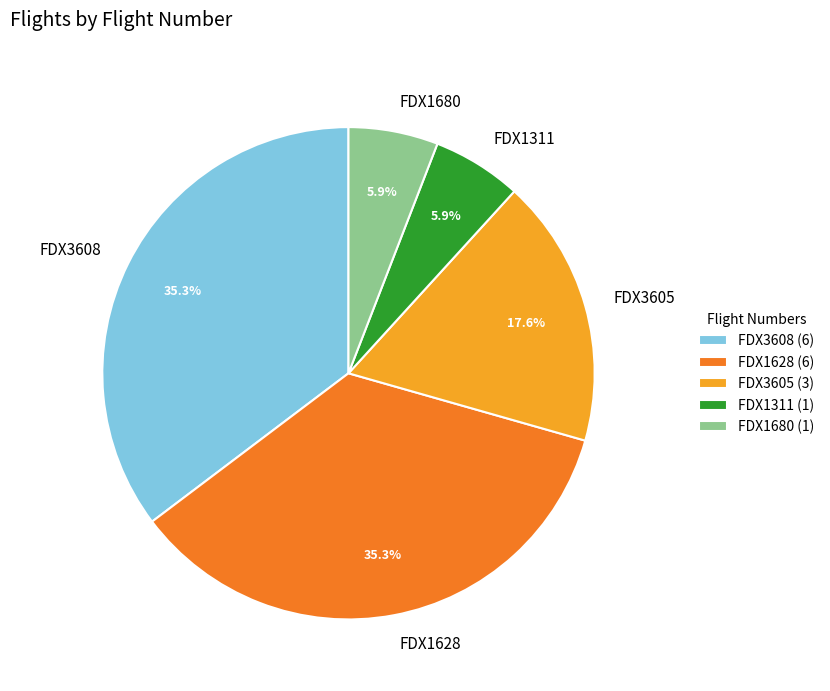

The FDX3608 slice represents 35% of the pie. True or false?

True